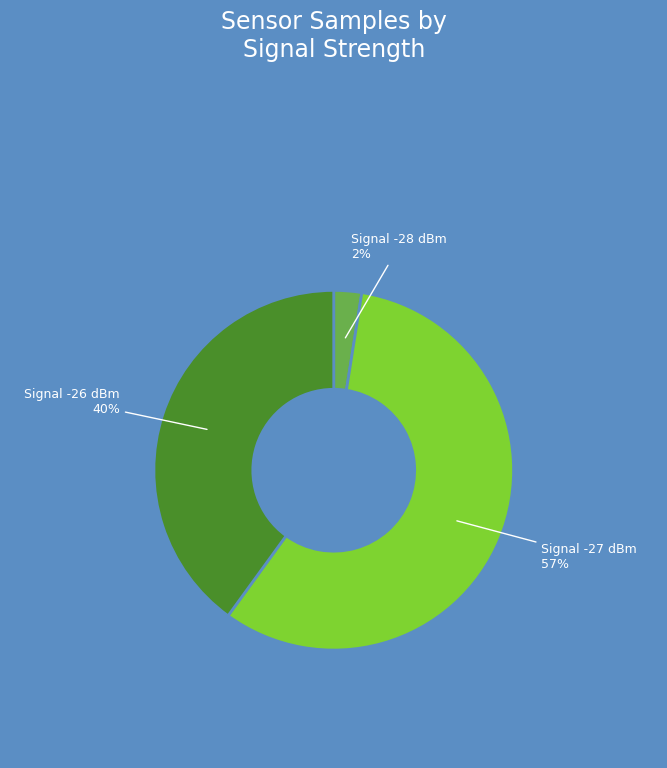

To the nearest percent, what is the average slice percentage?

33%